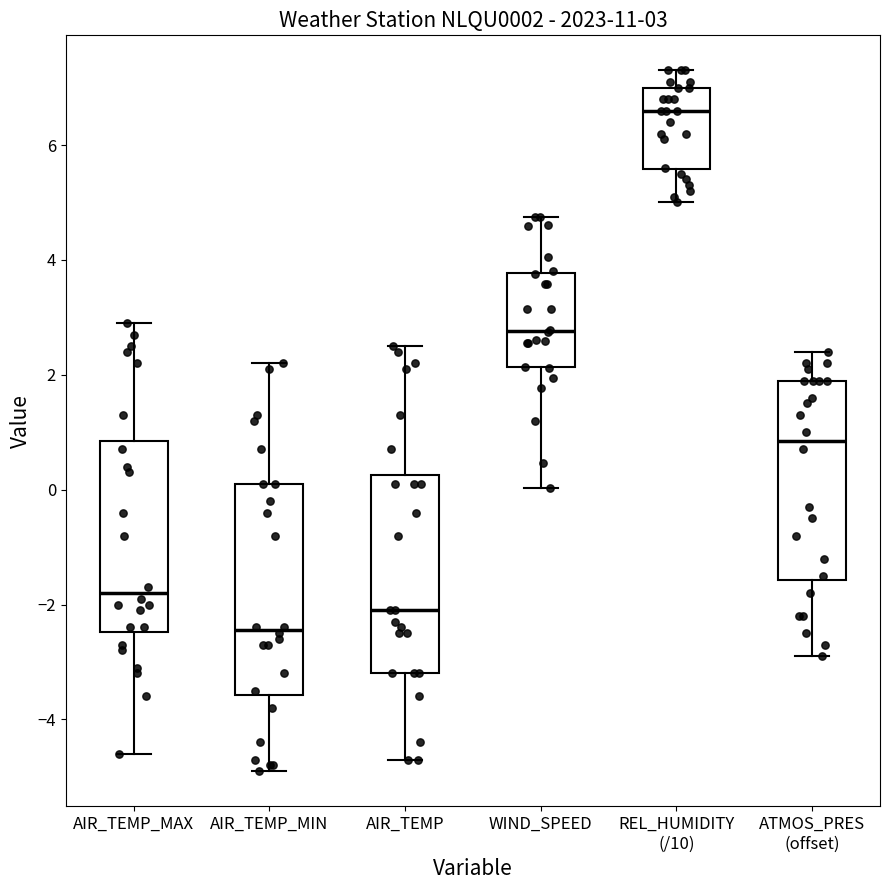

Which box's median line is the lowest?

AIR_TEMP_MIN